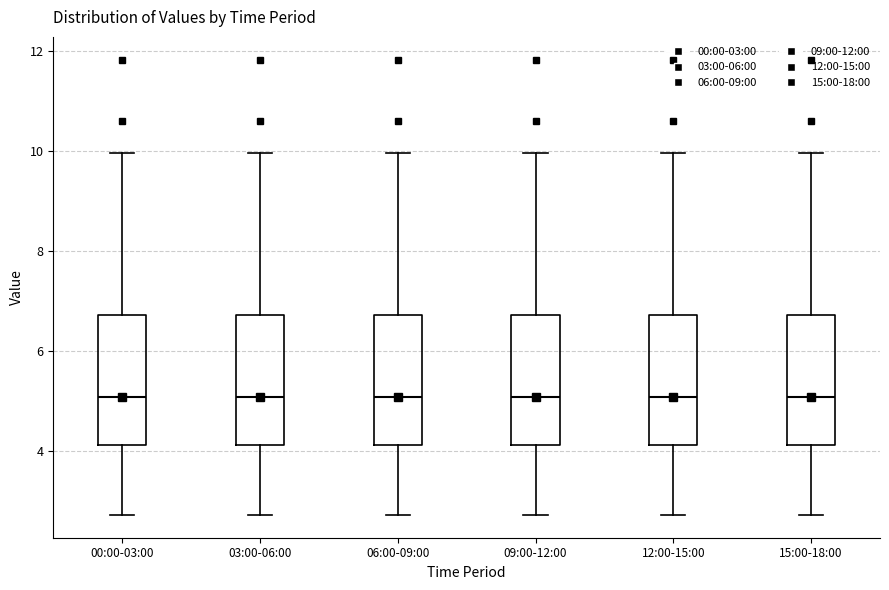

Reading left to right, read every box against the y-axis: the position of its median line, the range the box covers, and the ends of its whiskers. The values are not printed on the chart, so give them approximately, as read against the axis.

00:00-03:00: median 5.0, box 4.2 to 6.8, whiskers 2.8 to 10.0
03:00-06:00: median 5.0, box 4.2 to 6.8, whiskers 2.8 to 10.0
06:00-09:00: median 5.0, box 4.2 to 6.8, whiskers 2.8 to 10.0
09:00-12:00: median 5.0, box 4.2 to 6.8, whiskers 2.8 to 10.0
12:00-15:00: median 5.0, box 4.2 to 6.8, whiskers 2.8 to 10.0
15:00-18:00: median 5.0, box 4.2 to 6.8, whiskers 2.8 to 10.0